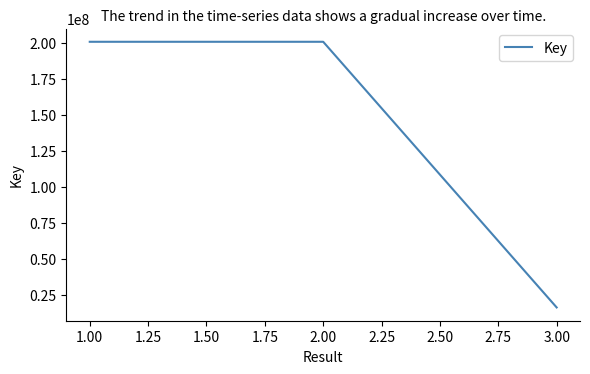

What is the ratio of the value at 2.00 to the value at 3.00?

12.2